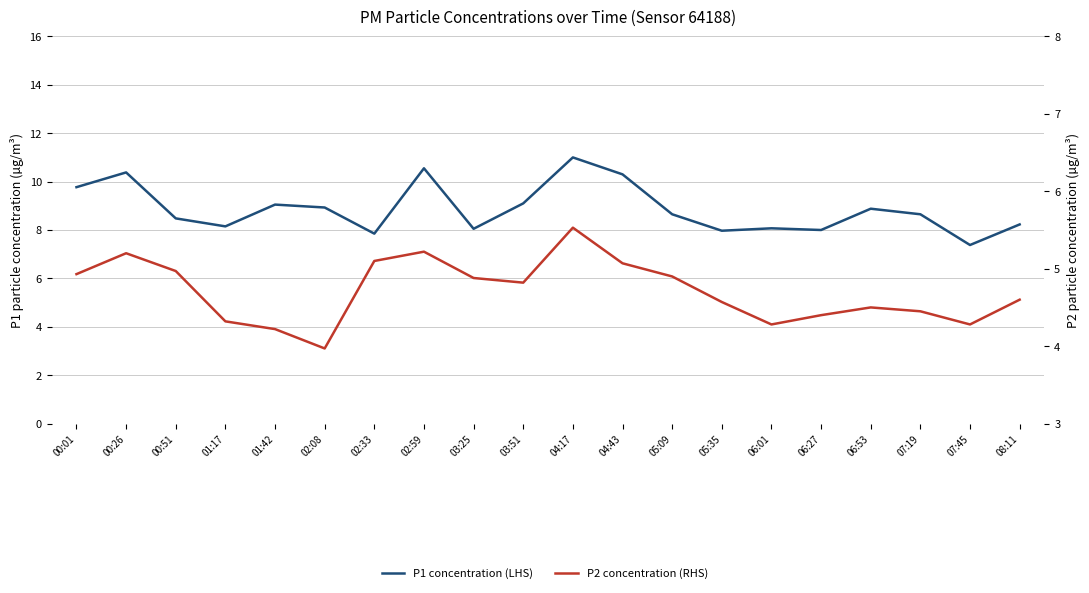

At 05:35, list the series in order from largest to smallest.

P1 concentration (LHS), P2 concentration (RHS)